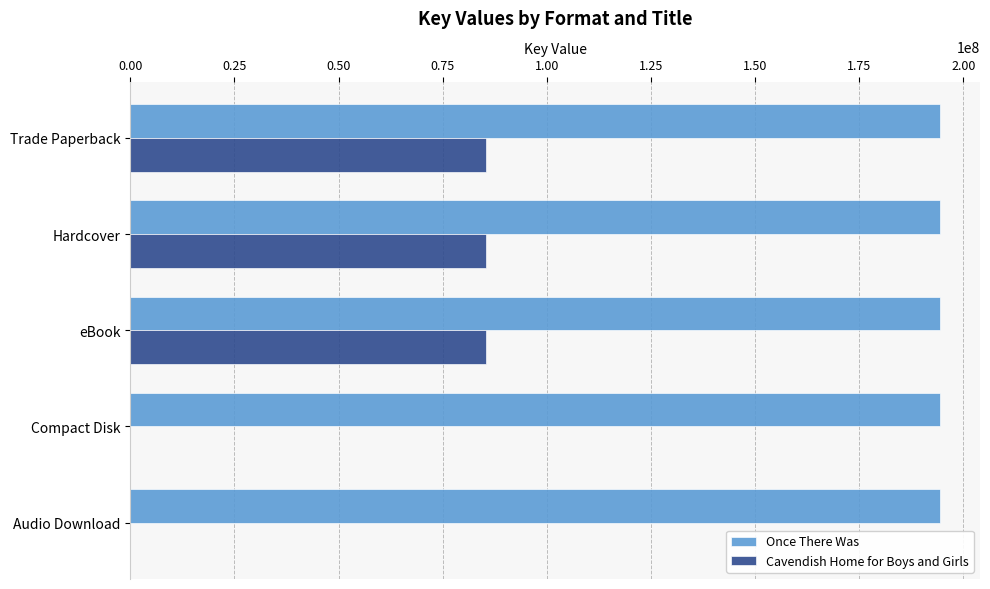

What is the sum of the Cavendish Home for Boys and Girls values at eBook and Audio Download?

85439705